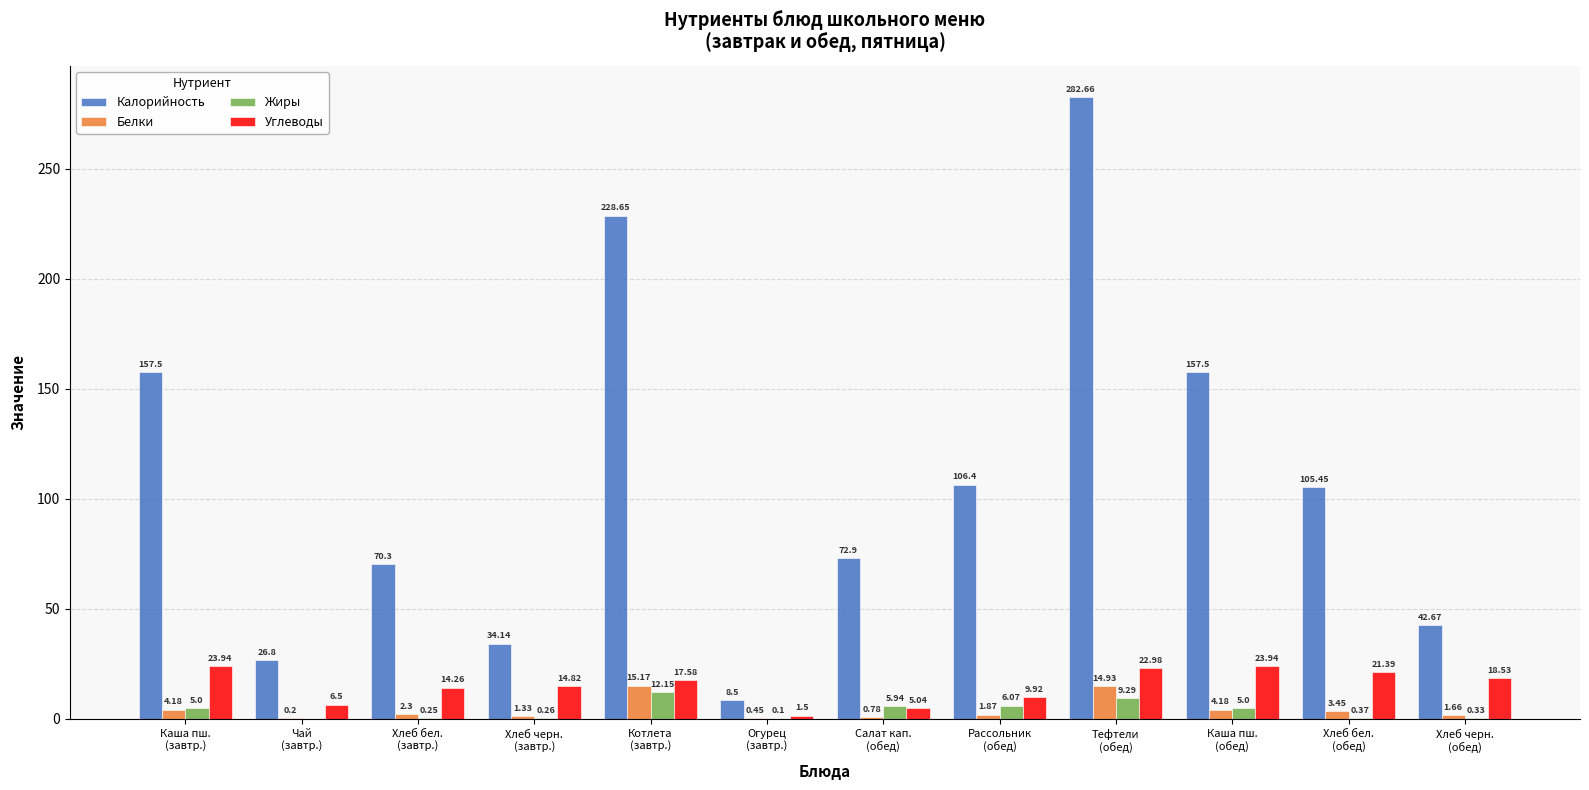

How many data points in Калорийность are above 105?

6